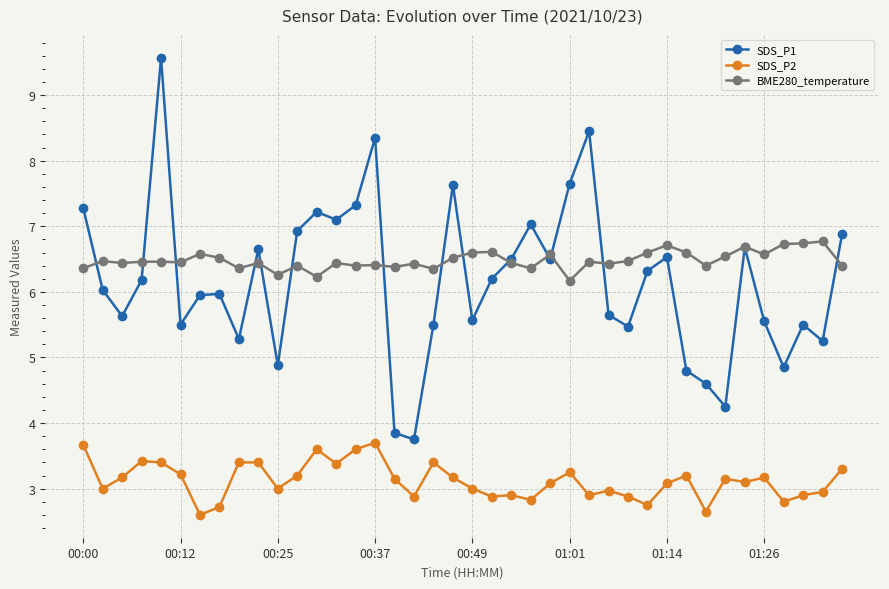

What is the value of the SDS_P1 point at the 14th from the left?

7.1